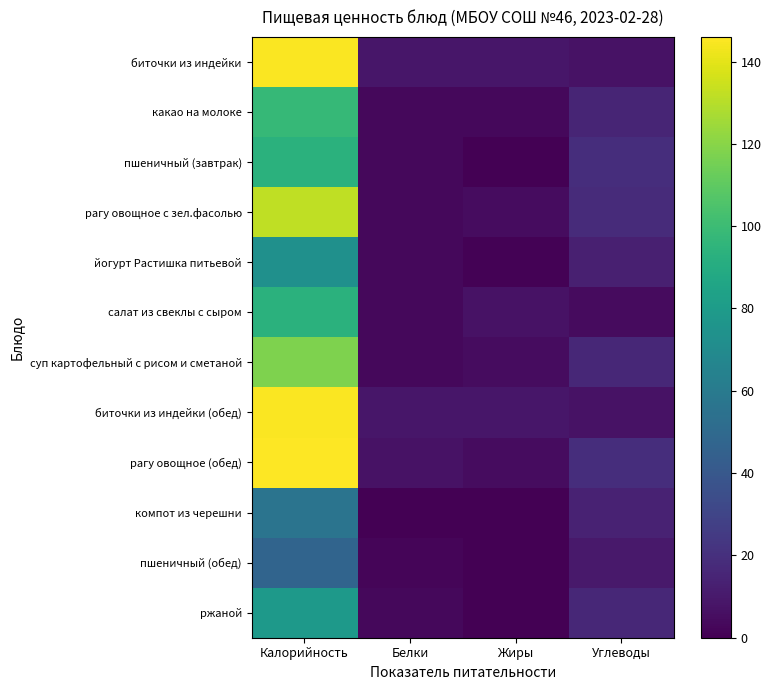

What is the total value across all series at Белки?

48